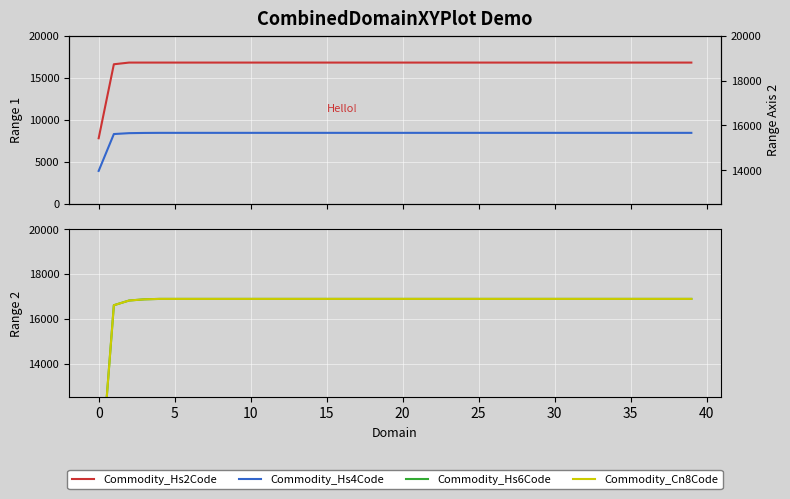

The value of Commodity_Hs6Code at 40 is 8142.7. True or false?

False